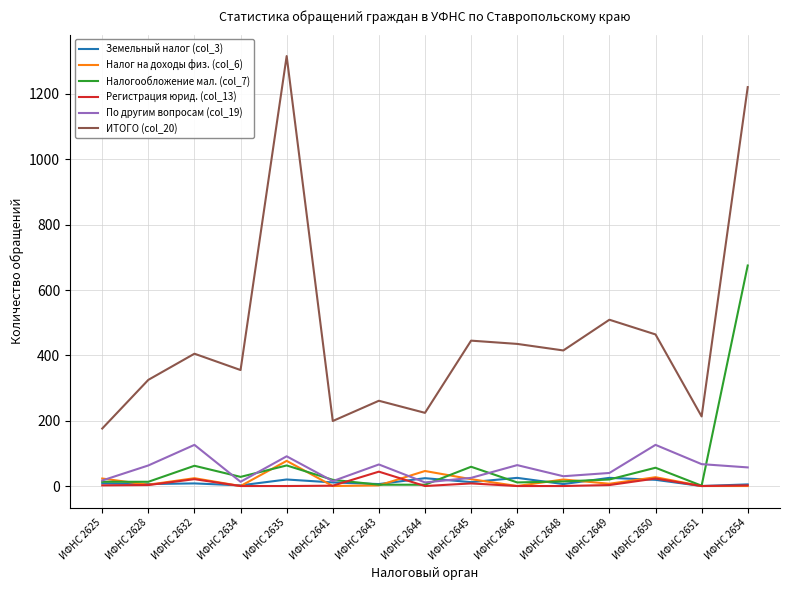

Which series has the largest total across all categories?

ИТОГО (col_20)